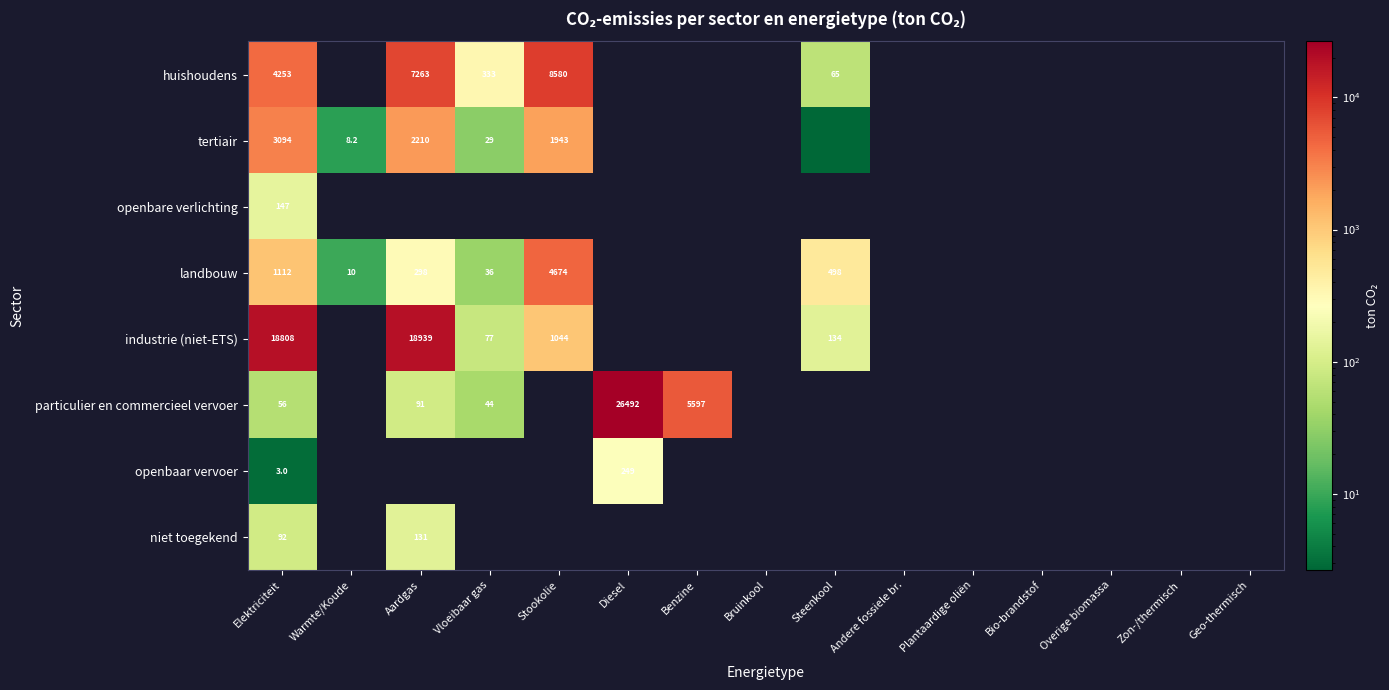

How many data points does each series have?

15